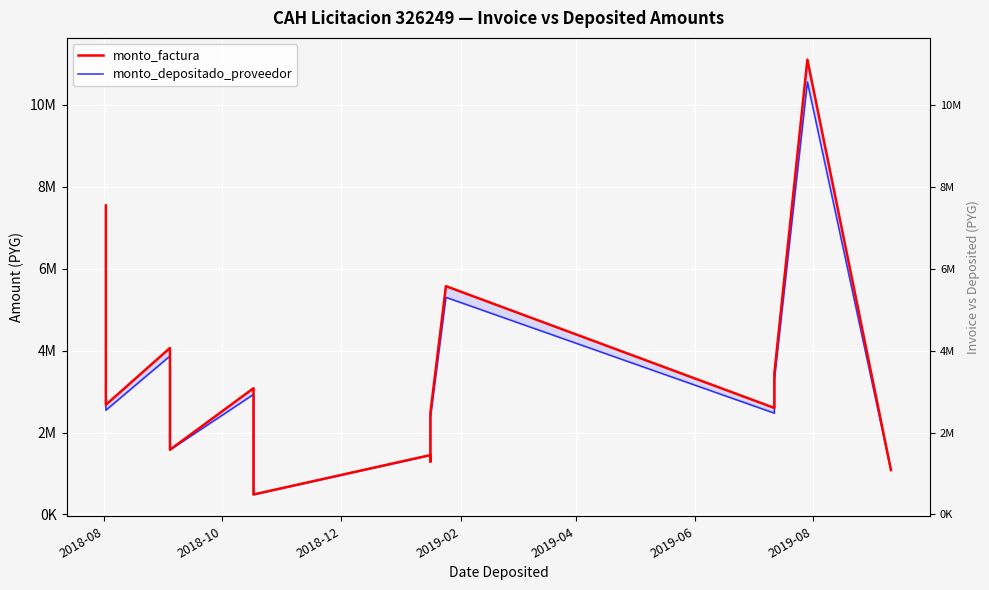

At how many categories does at least one series exceed 10589716?

1